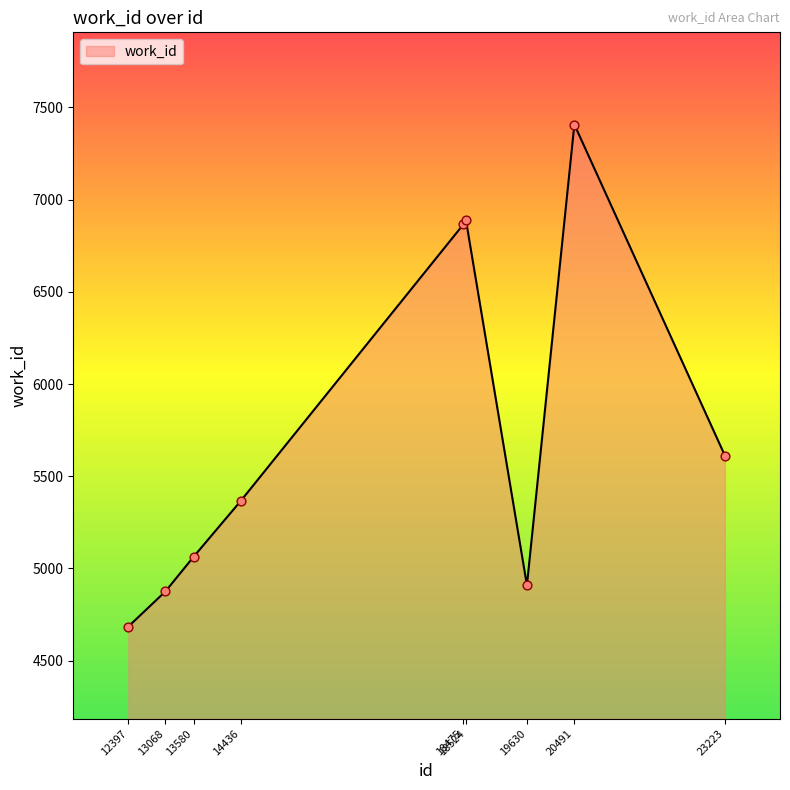

Approximately how many times larger is the value at 14436 compared to 18524?

0.8